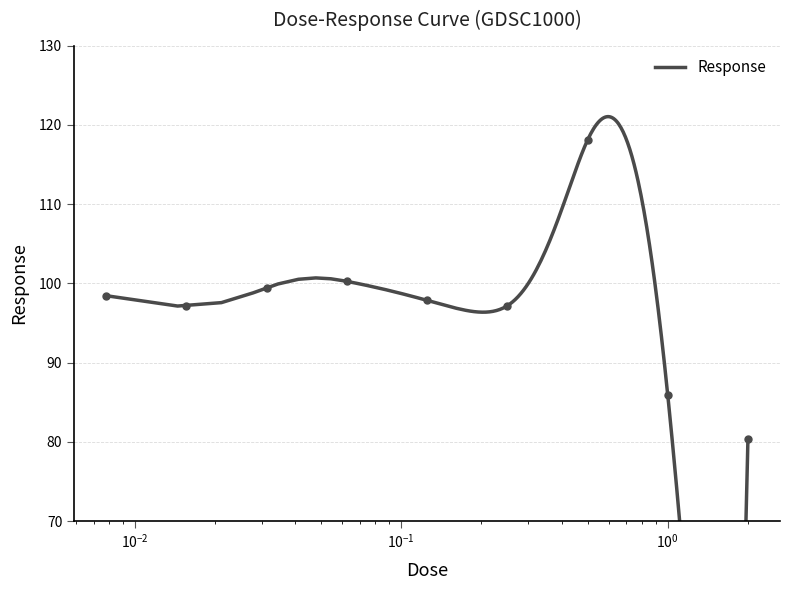

Count the number of values greater than 97.

7